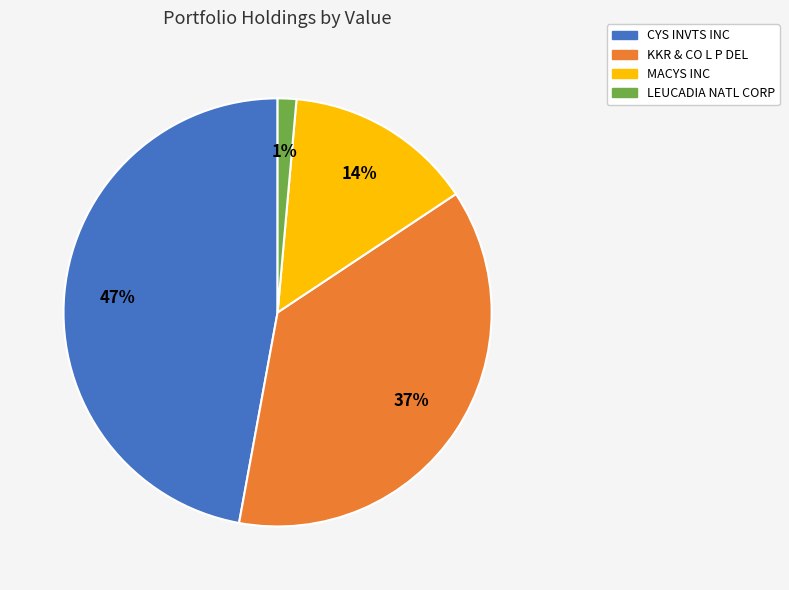

Do LEUCADIA NATL CORP and CYS INVTS INC together represent more than half of the pie?

No